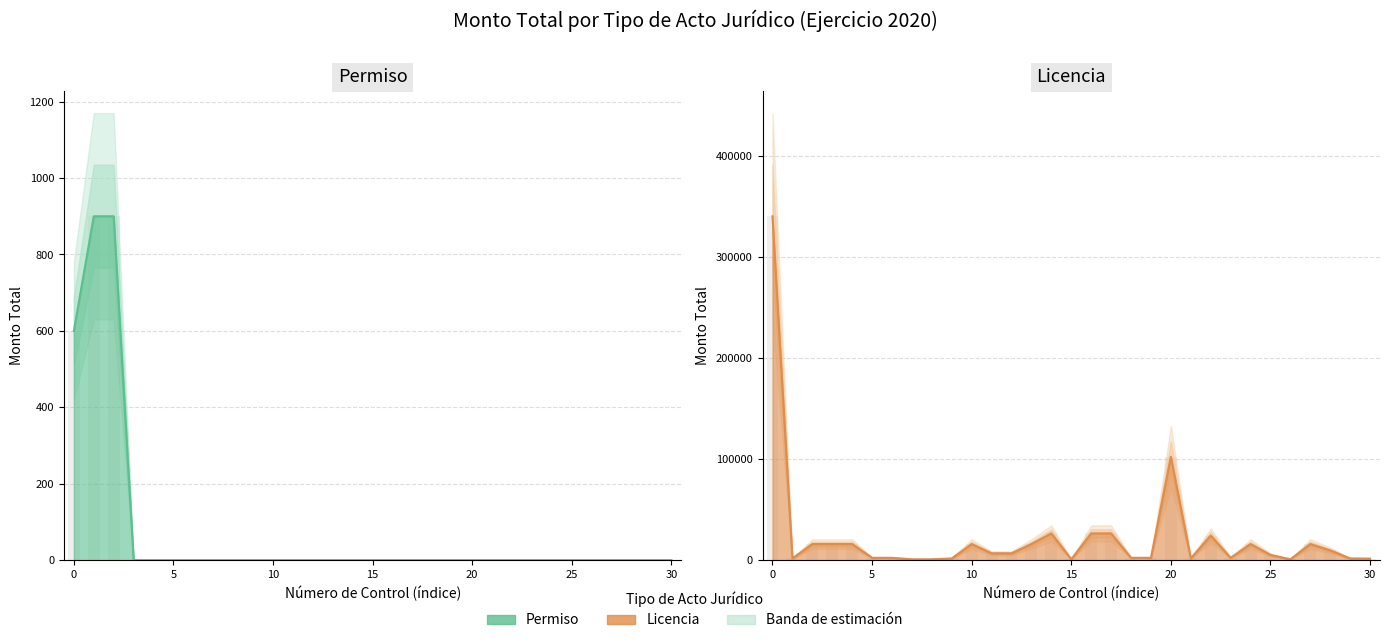

Rank the series by their maximum value, from lowest to highest.

Permiso estimate, Licencia estimate